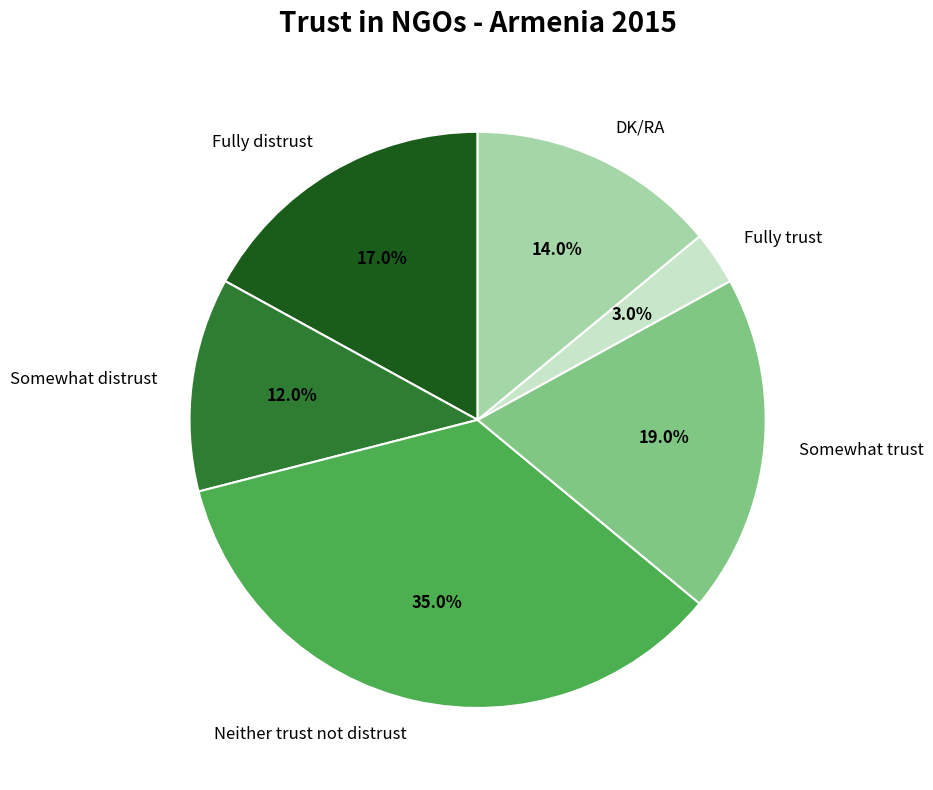

Rank the categories by value from highest to lowest.

Neither trust not distrust, Somewhat trust, Fully distrust, DK/RA, Somewhat distrust, Fully trust